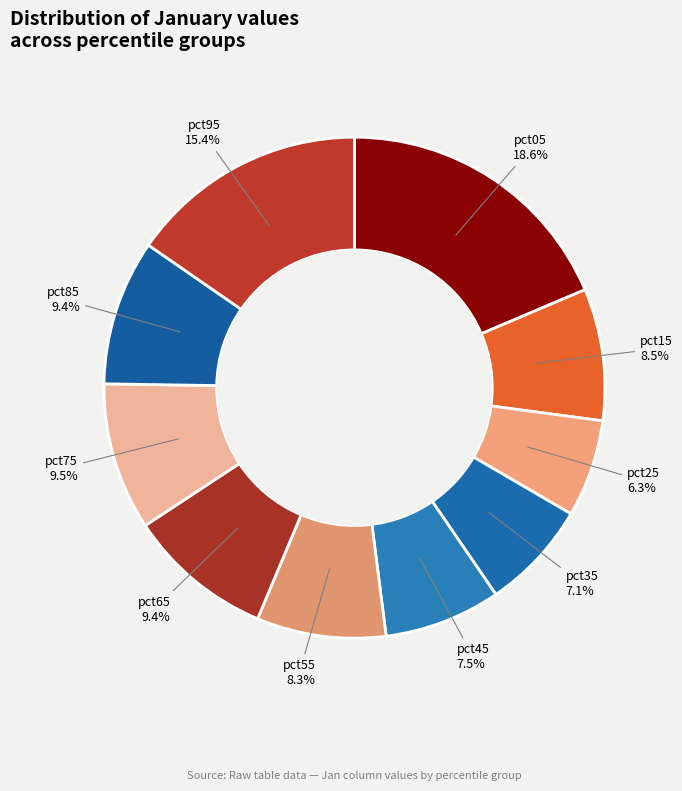

Is the sum of pct05 and pct35 greater than half?

No